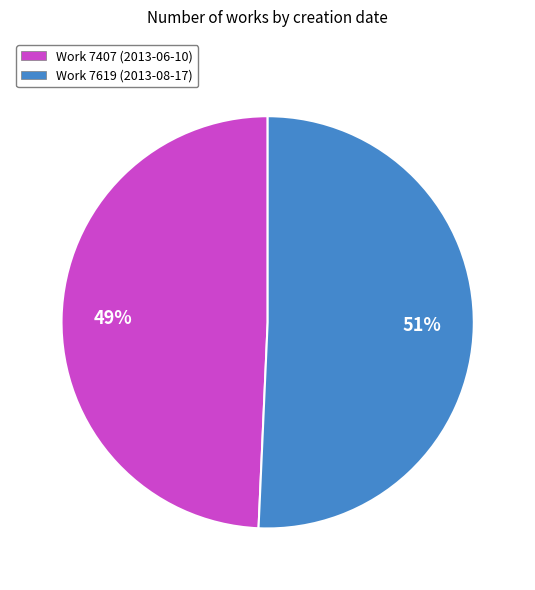

Approximately how many times larger is the value at Work 7619 (2013-08-17) compared to Work 7407 (2013-06-10)?

1.0